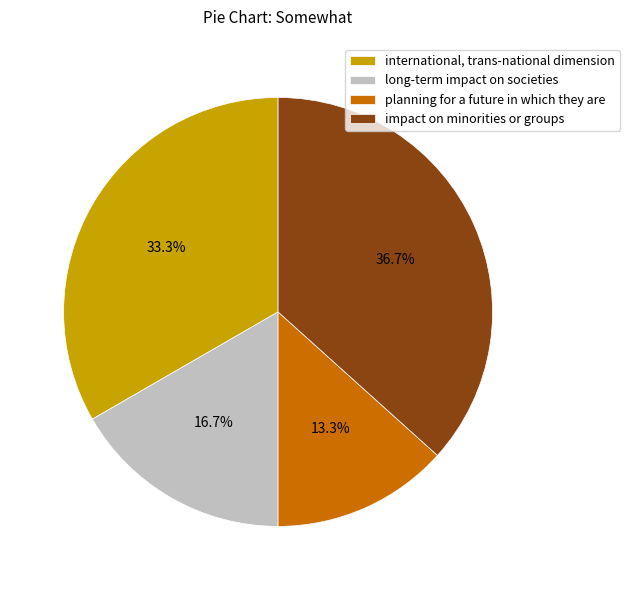

Which slice is the smallest?

planning for a future in which they are